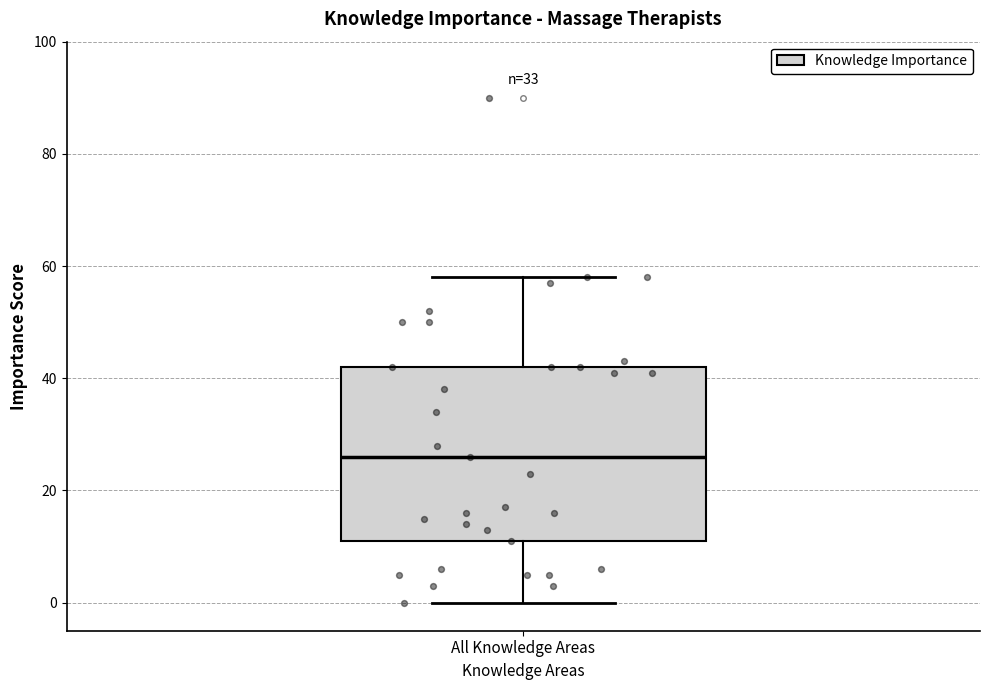

Transcribe this box plot: give where the median line is, the range the box spans, and where the two whiskers end, as read against the y-axis. The values are not printed on the chart, so give them approximately, as read against the axis.

median 26, box 12 to 42, whiskers 0 to 58